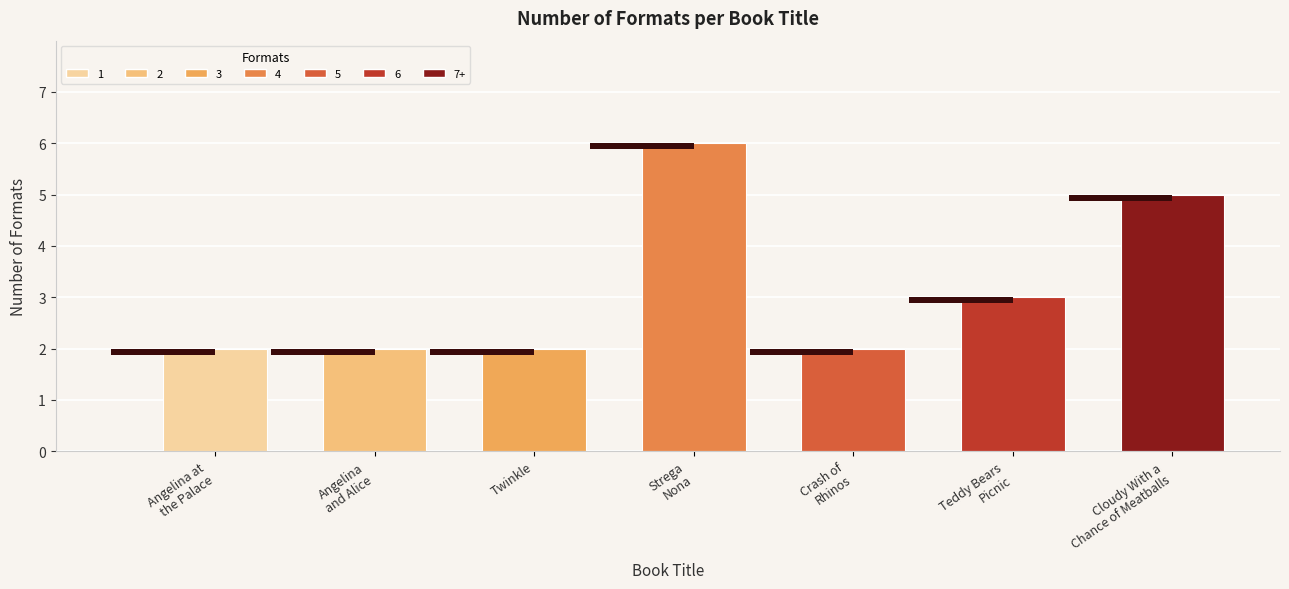

Does the chart contain stacked bars?

No